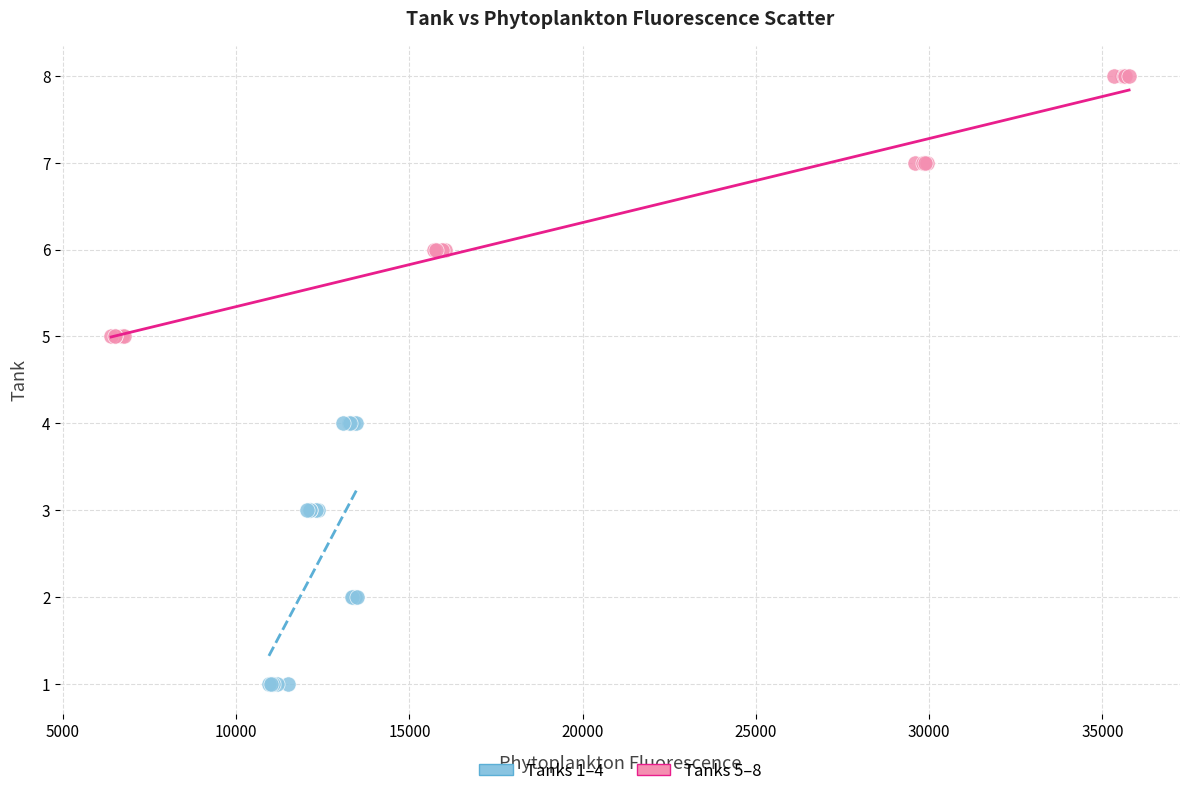

Which series contains the highest Y value?

Tanks 5–8